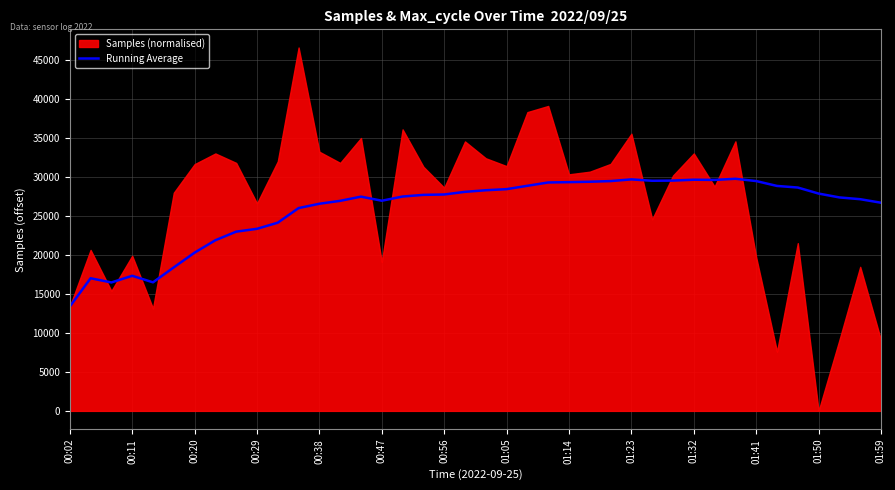

What is the minimum value for Running Average?

13366.0